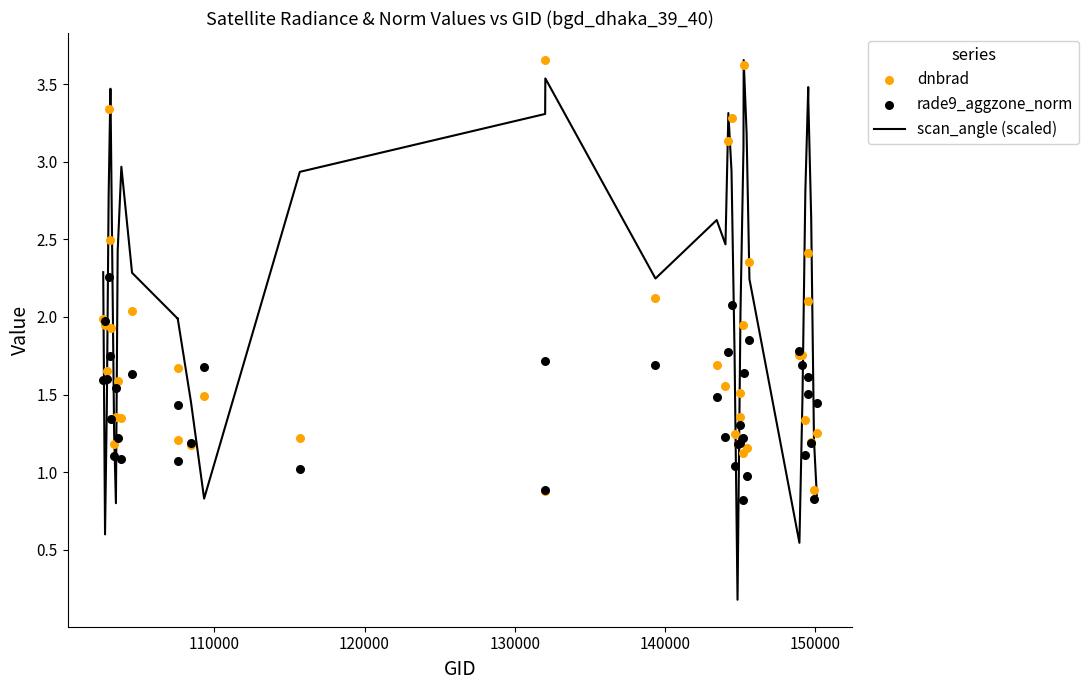

Which series contains the highest Y value?

scan_angle (scaled)